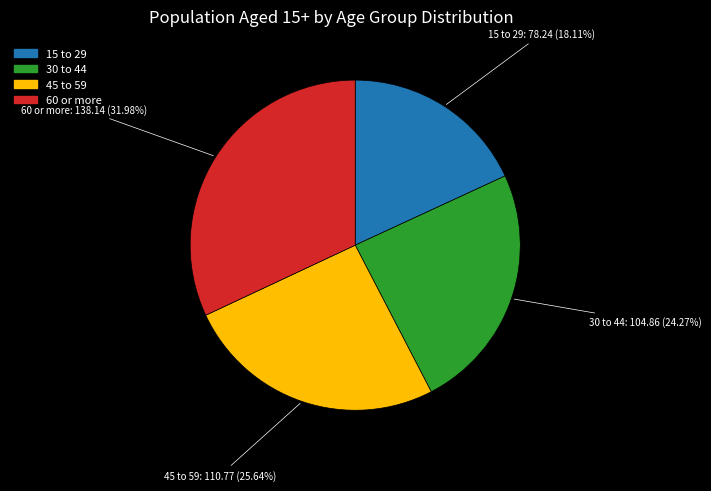

How many slices are in this pie chart?

4